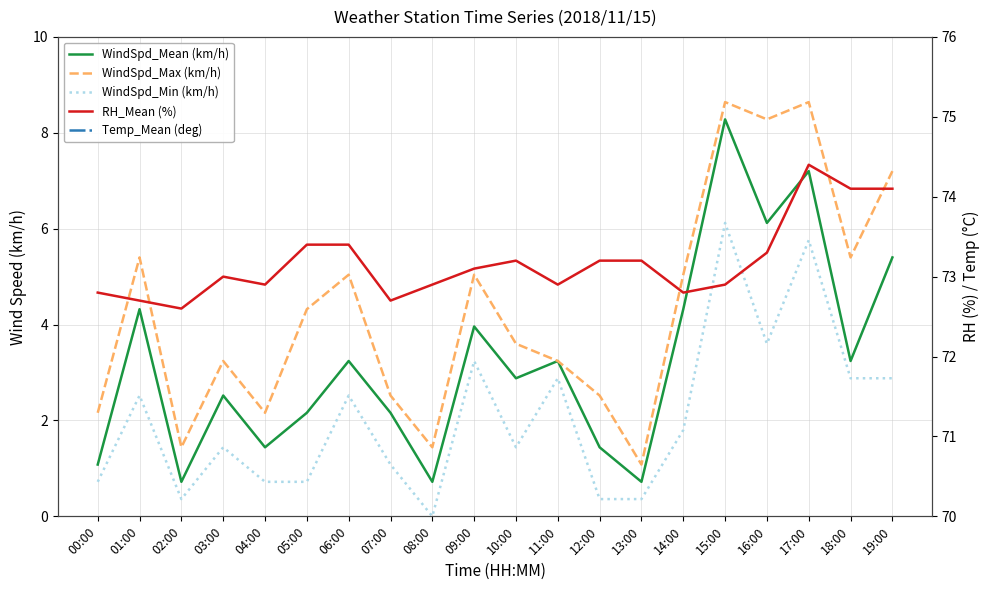

Reading right to left, list all the values displayed in this chart.

WindSpd_Mean (km/h): 19:00=5.4	18:00=3.2	17:00=7.2	16:00=6.1	15:00=8.3	14:00=4.3	13:00=0.7	12:00=1.4	11:00=3.2	10:00=2.9	09:00=4.0	08:00=0.7	07:00=2.2	06:00=3.2	05:00=2.2	04:00=1.4	03:00=2.5	02:00=0.7	01:00=4.3	00:00=1.1
WindSpd_Max (km/h): 19:00=7.2	18:00=5.4	17:00=8.6	16:00=8.3	15:00=8.6	14:00=5.0	13:00=1.1	12:00=2.5	11:00=3.2	10:00=3.6	09:00=5.0	08:00=1.4	07:00=2.5	06:00=5.0	05:00=4.3	04:00=2.2	03:00=3.2	02:00=1.4	01:00=5.4	00:00=2.2
WindSpd_Min (km/h): 19:00=2.9	18:00=2.9	17:00=5.8	16:00=3.6	15:00=6.1	14:00=1.8	13:00=0.4	12:00=0.4	11:00=2.9	10:00=1.4	09:00=3.2	08:00=0.0	07:00=1.1	06:00=2.5	05:00=0.7	04:00=0.7	03:00=1.4	02:00=0.4	01:00=2.5	00:00=0.7
RH_Mean (%): 19:00=74.1	18:00=74.1	17:00=74.4	16:00=73.3	15:00=72.9	14:00=72.8	13:00=73.2	12:00=73.2	11:00=72.9	10:00=73.2	09:00=73.1	08:00=72.9	07:00=72.7	06:00=73.4	05:00=73.4	04:00=72.9	03:00=73.0	02:00=72.6	01:00=72.7	00:00=72.8
Temp_Mean (deg): 19:00=22.2	18:00=22.3	17:00=22.2	16:00=22.2	15:00=22.2	14:00=22.2	13:00=22.2	12:00=22.2	11:00=22.2	10:00=22.2	09:00=22.2	08:00=22.2	07:00=22.2	06:00=22.2	05:00=22.2	04:00=22.2	03:00=22.2	02:00=22.2	01:00=22.2	00:00=22.2